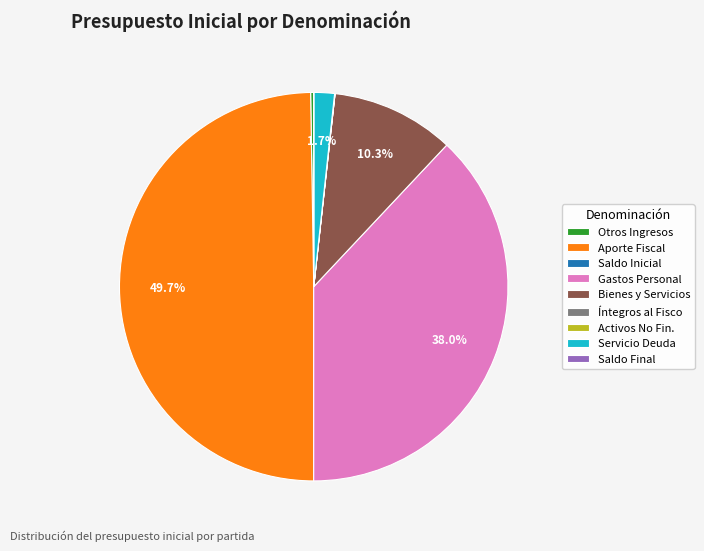

What percentage do Gastos Personal and Servicio Deuda together represent?

39.7%